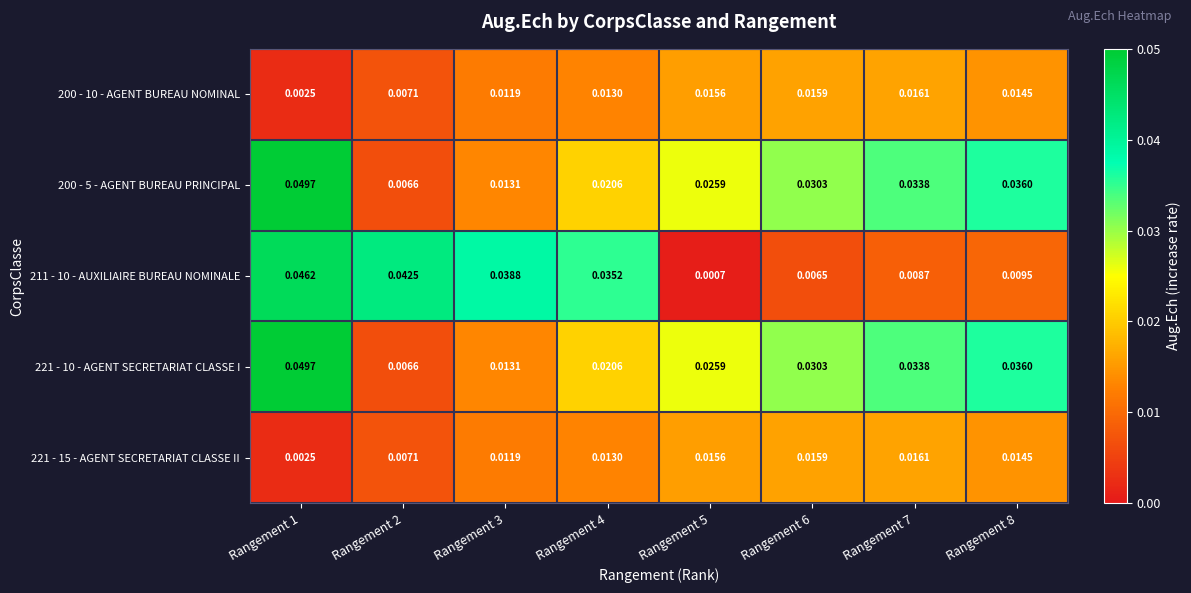

Is the value of 211 - 10 - AUXILIAIRE BUREAU NOMINALE at Rangement 1 greater than the value of 221 - 10 - AGENT SECRETARIAT CLASSE I at Rangement 8?

Yes